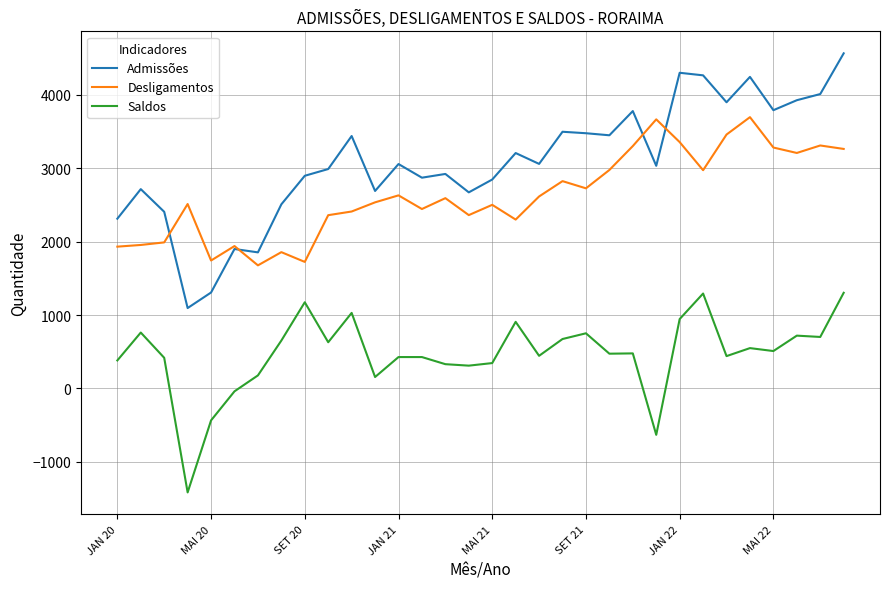

Which series has the largest total across all categories?

Admissões